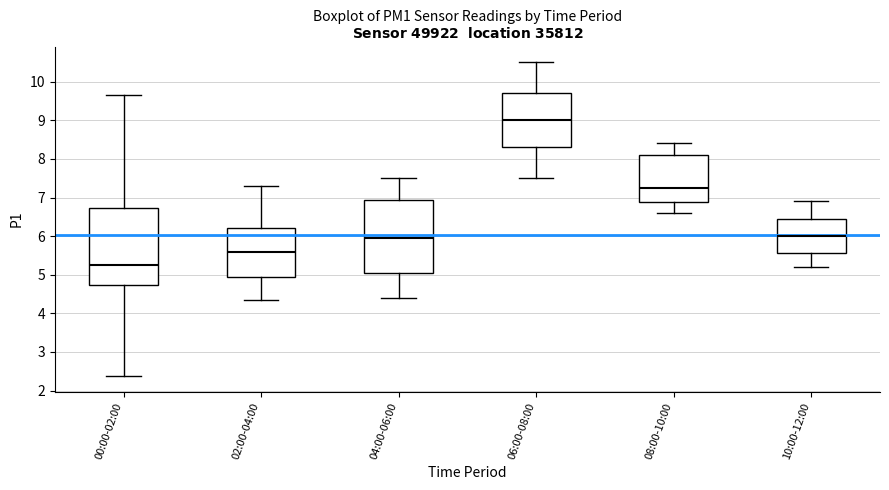

Where does the median line of the box for 08:00-10:00 sit on the y-axis? The values are not printed on the chart, so give them approximately, as read against the axis.

7.3